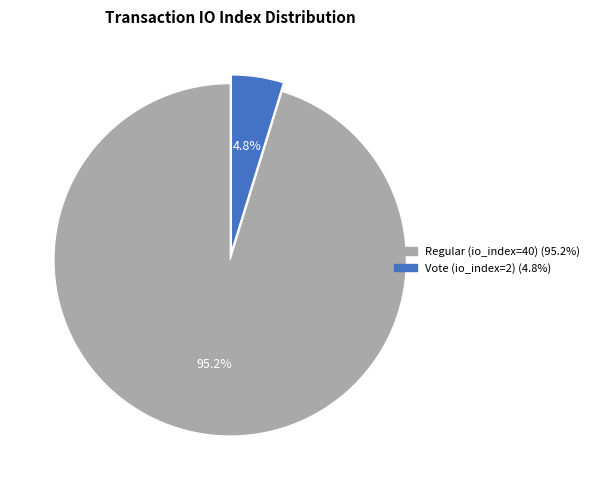

Is Vote (io_index=2) the majority of the pie?

No